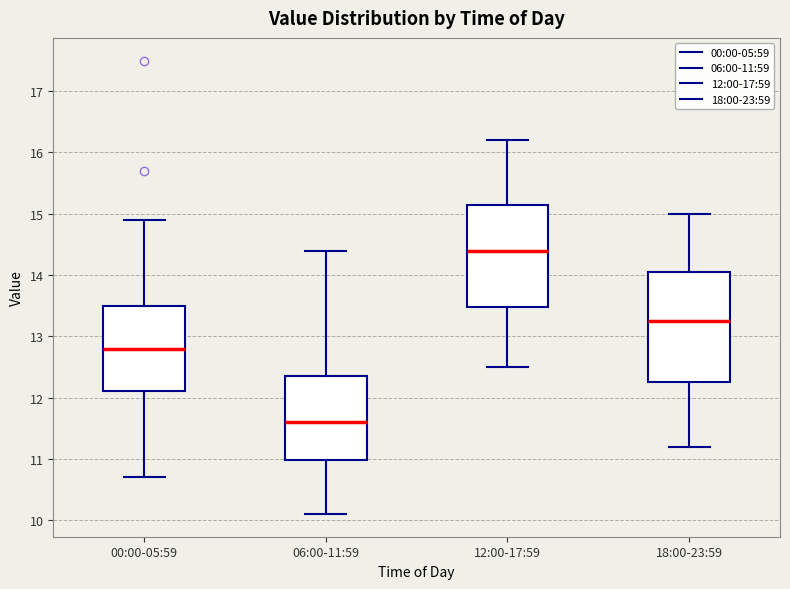

Reading left to right, transcribe this box plot: for each box, give where its median line is, the range the box spans, and where its two whiskers end, as read against the y-axis. The values are not printed on the chart, so give them approximately, as read against the axis.

00:00-05:59: median 12.8, box 12.1 to 13.5, whiskers 10.7 to 14.9
06:00-11:59: median 11.6, box 11.0 to 12.4, whiskers 10.1 to 14.4
12:00-17:59: median 14.4, box 13.5 to 15.2, whiskers 12.5 to 16.2
18:00-23:59: median 13.3, box 12.3 to 14.1, whiskers 11.2 to 15.0